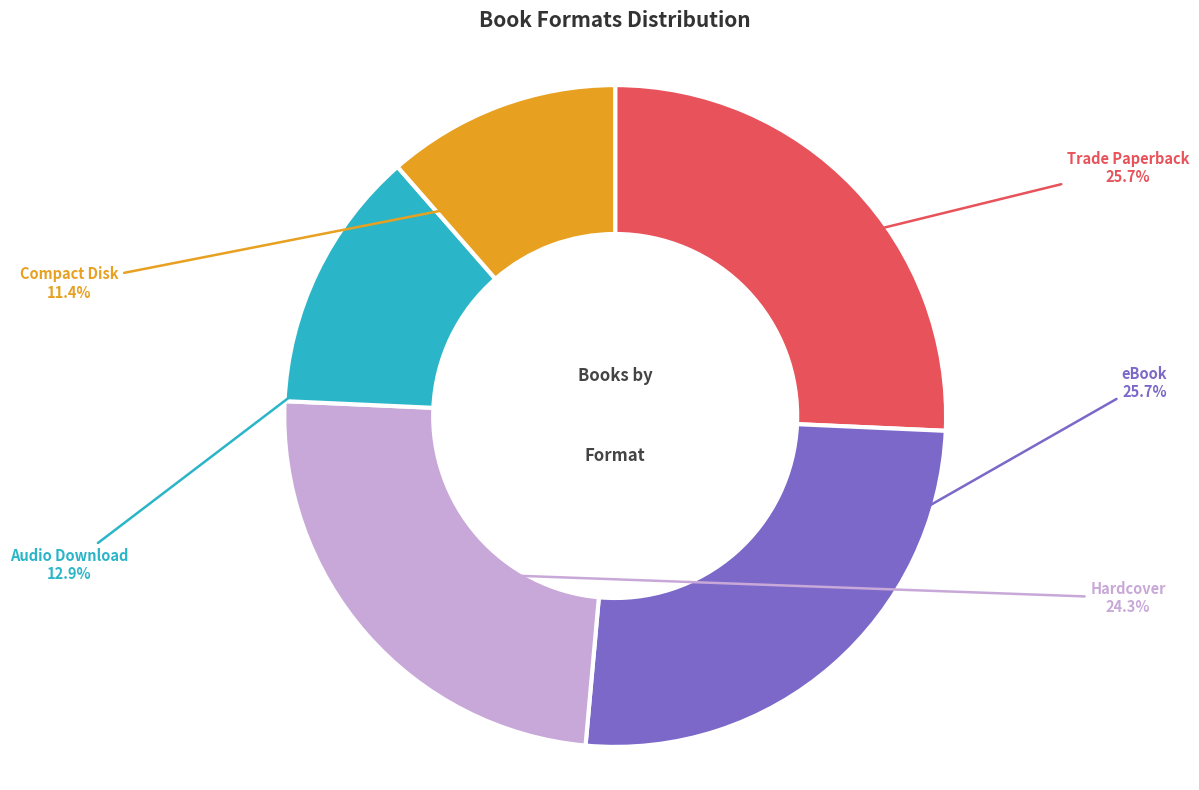

How many slices are in this pie chart?

5